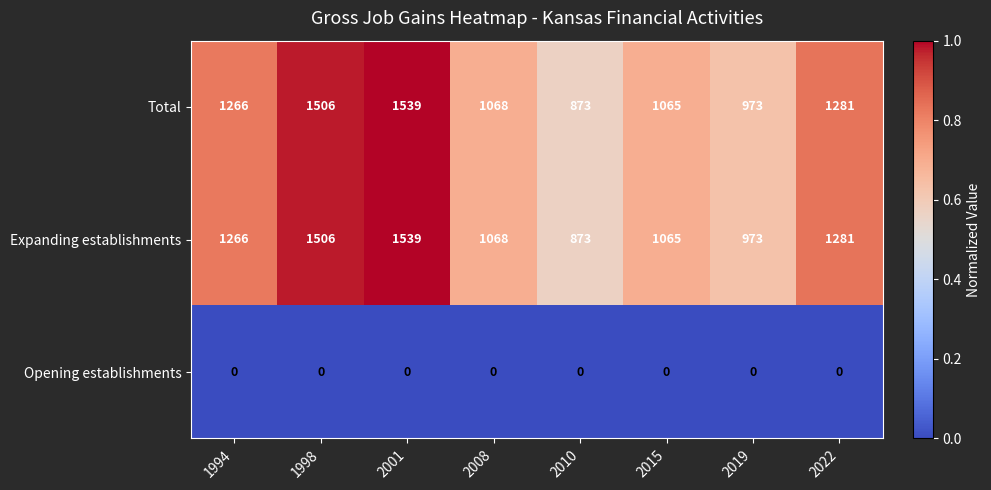

What is the total value across all series at 2022?

2562